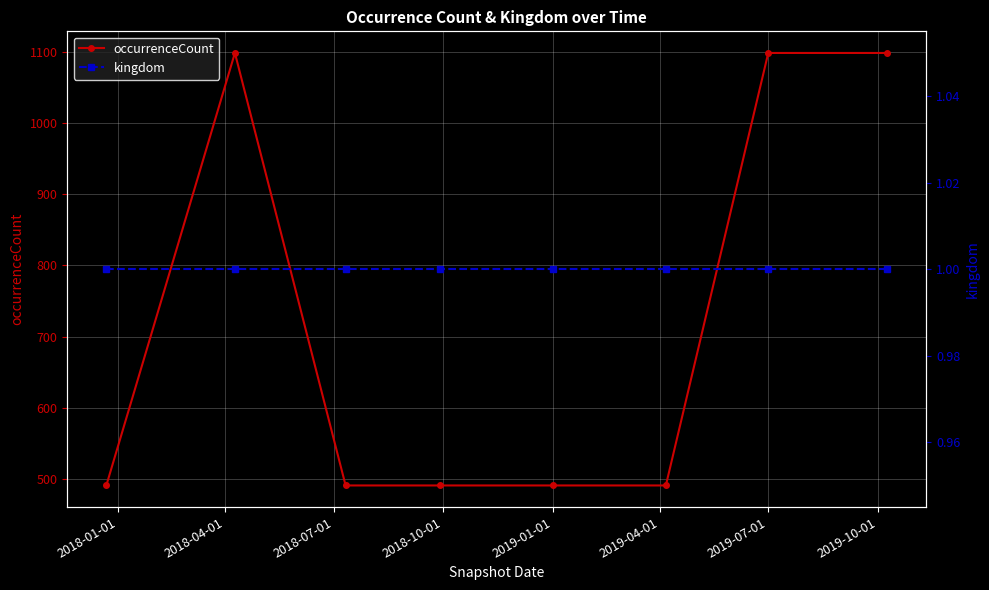

True or false: occurrenceCount has a value of 1098 at 2019-10-01.

True